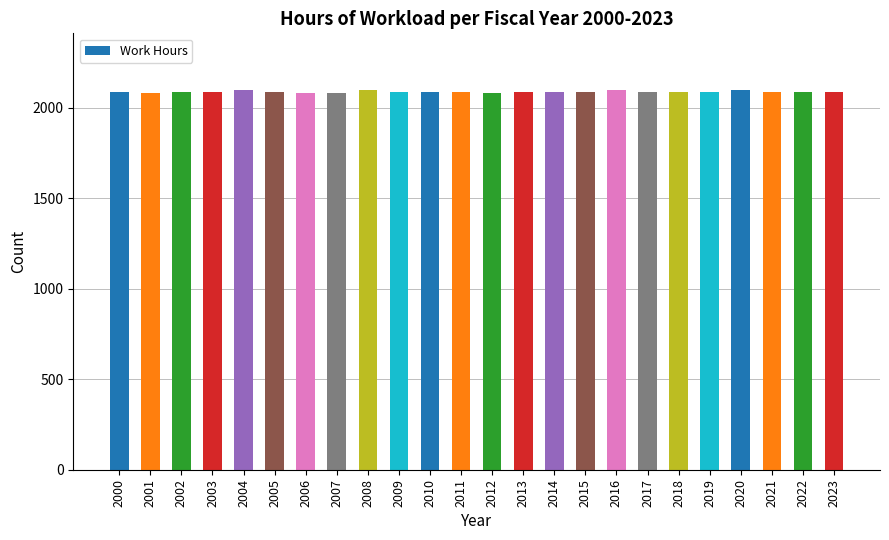

Are the bars grouped side by side (vs. stacked)?

No